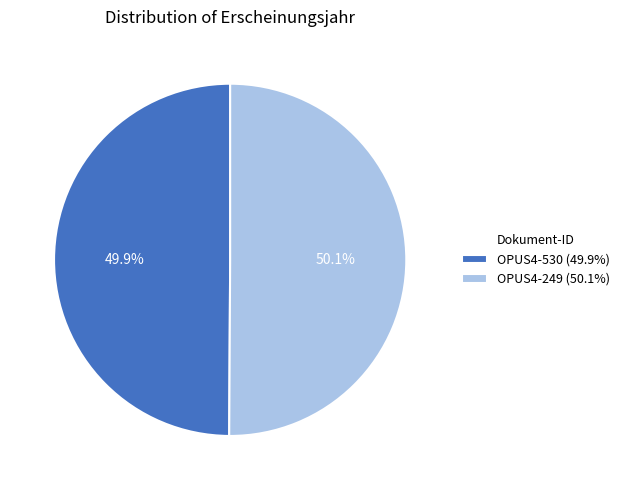

Approximately how many times larger is the value at OPUS4-249 (50.1%) compared to OPUS4-530 (49.9%)?

1.0